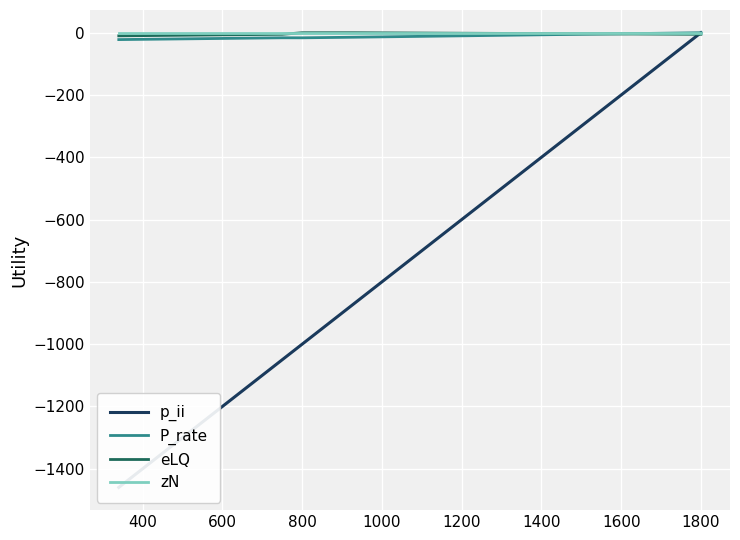

Which series has the largest total across all categories?

zN